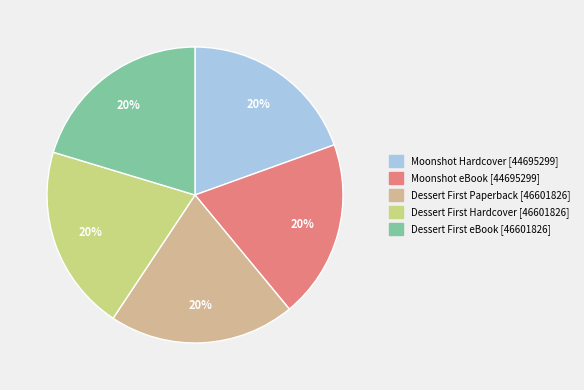

Is there a majority slice in this chart?

No